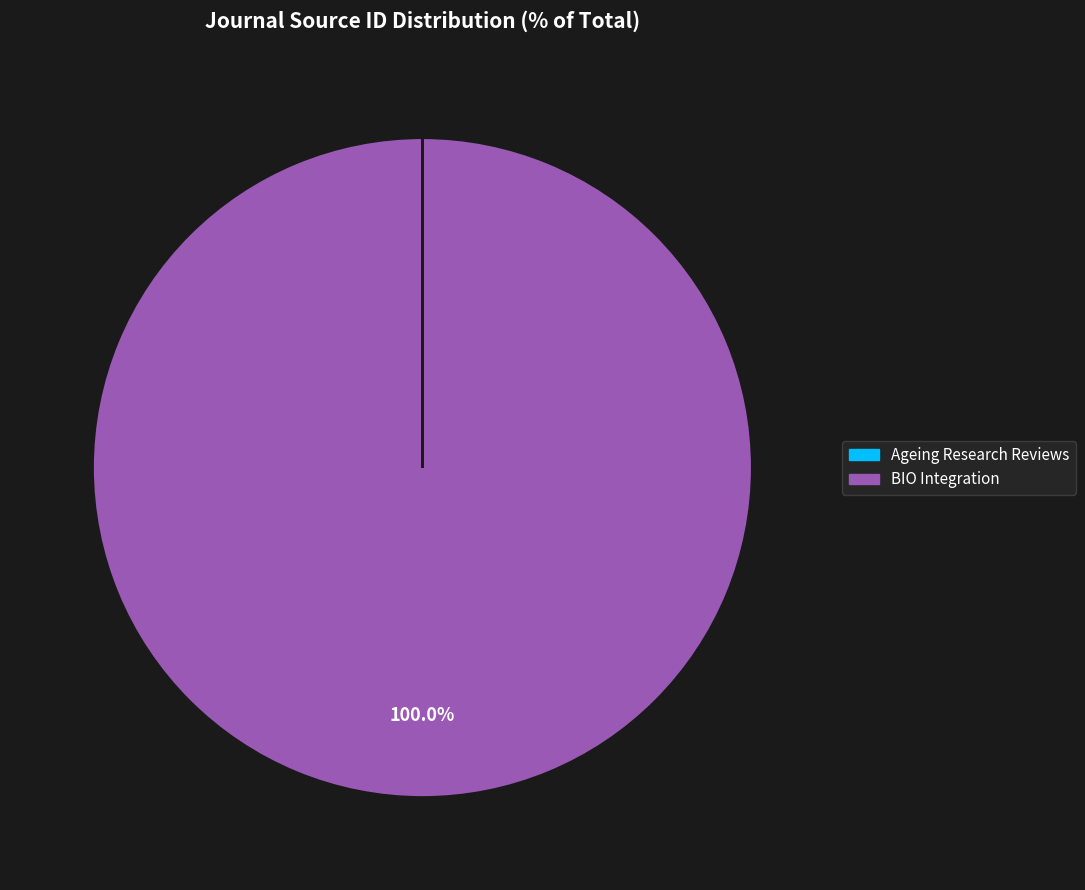

To the nearest percent, what is the difference between the largest and smallest slice percentages?

100%